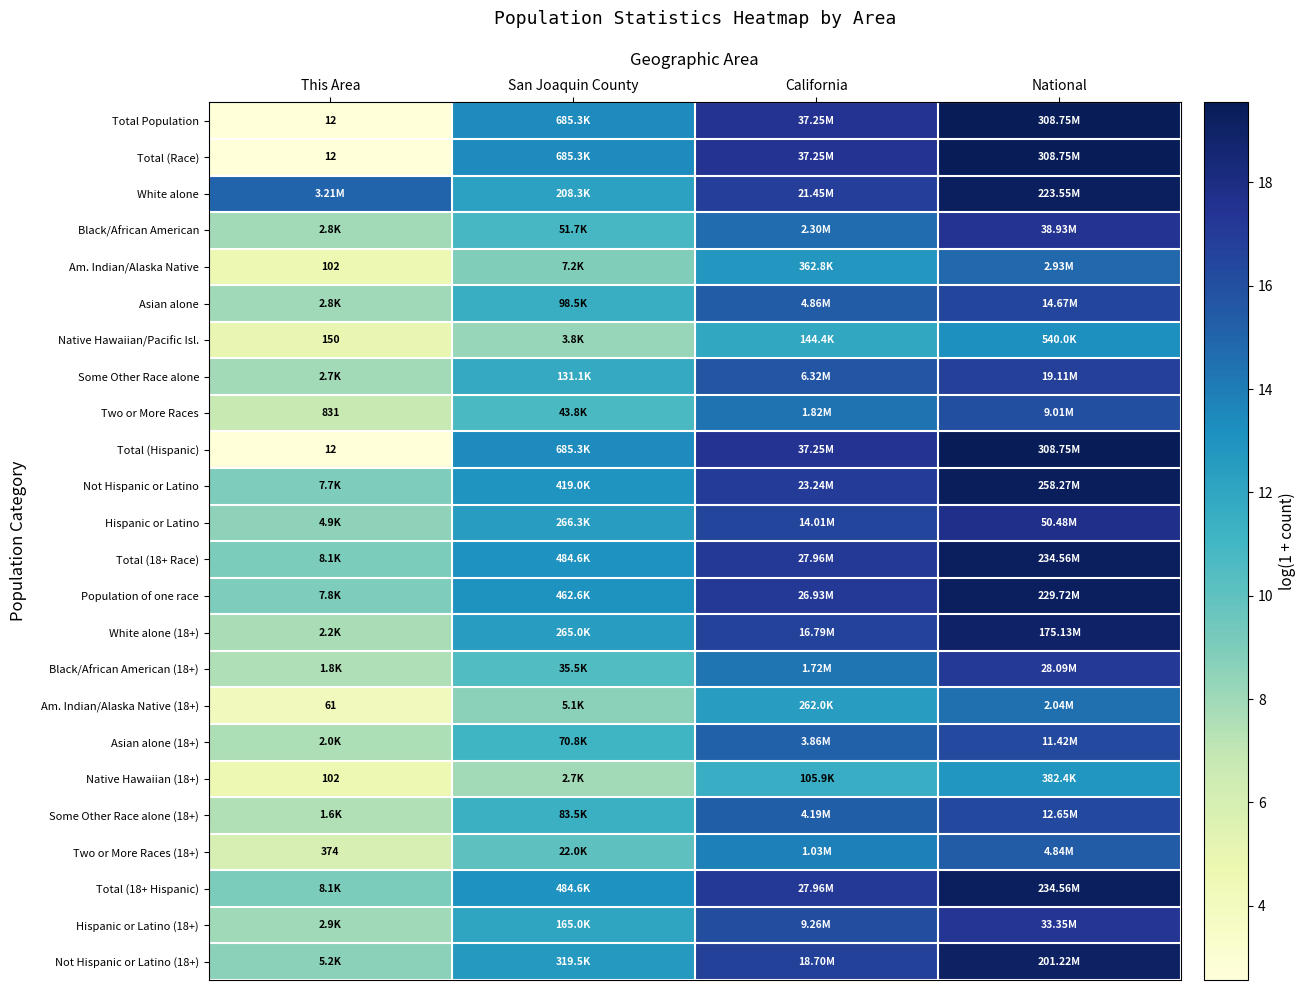

What is the difference between the highest and lowest values at California?

5.9